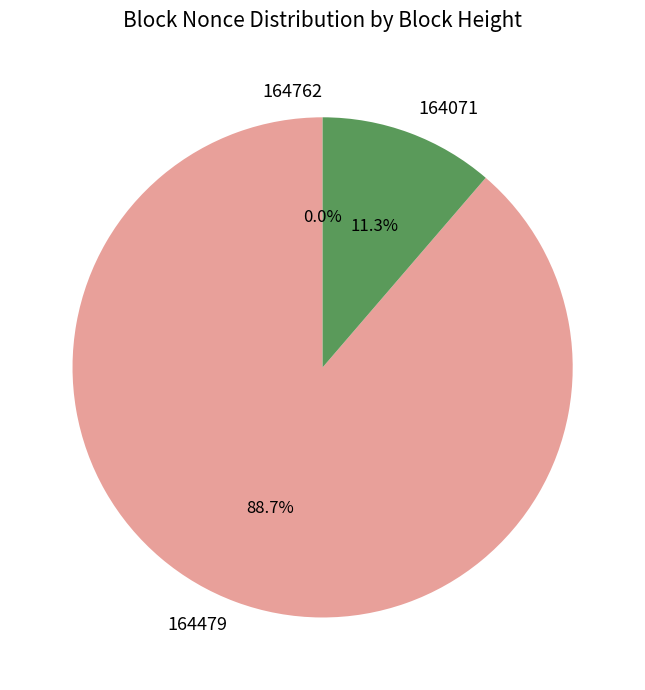

Does any single category account for the majority?

Yes